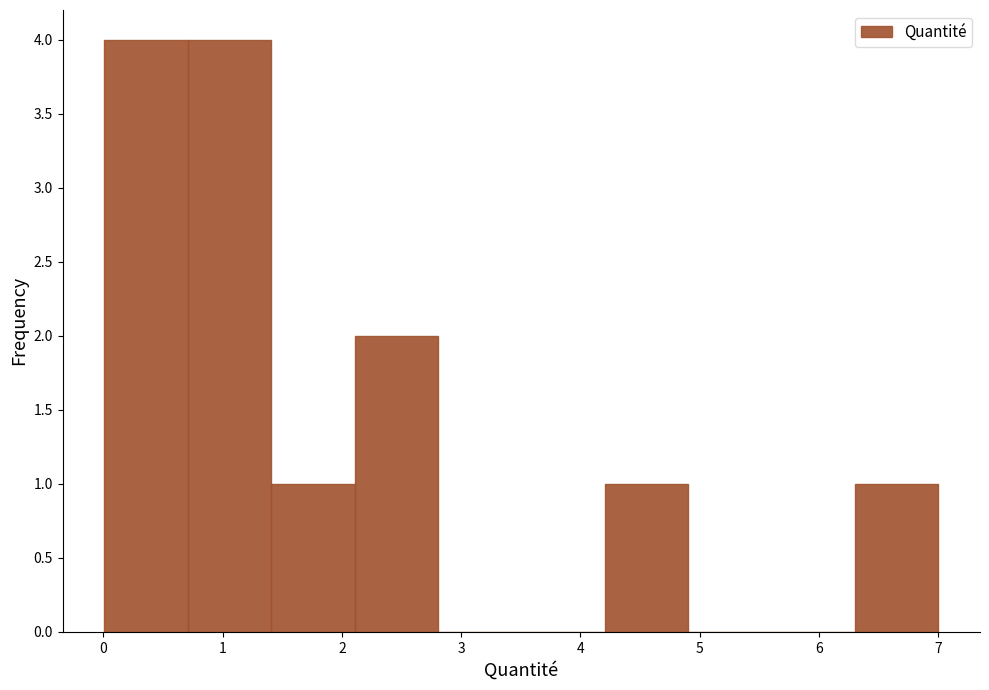

Reading left to right, list every bar in this chart as the range it spans on the x-axis followed by its height. Neither the bar edges nor the heights are printed on the chart, so give them approximately, as read against the axes.

0.0 to 0.7: 4
0.7 to 1.4: 4
1.4 to 2.1: 1
2.1 to 2.8: 2
2.8 to 3.5: 0
3.5 to 4.2: 0
4.2 to 4.9: 1
4.9 to 5.6: 0
5.6 to 6.3: 0
6.3 to 7.0: 1